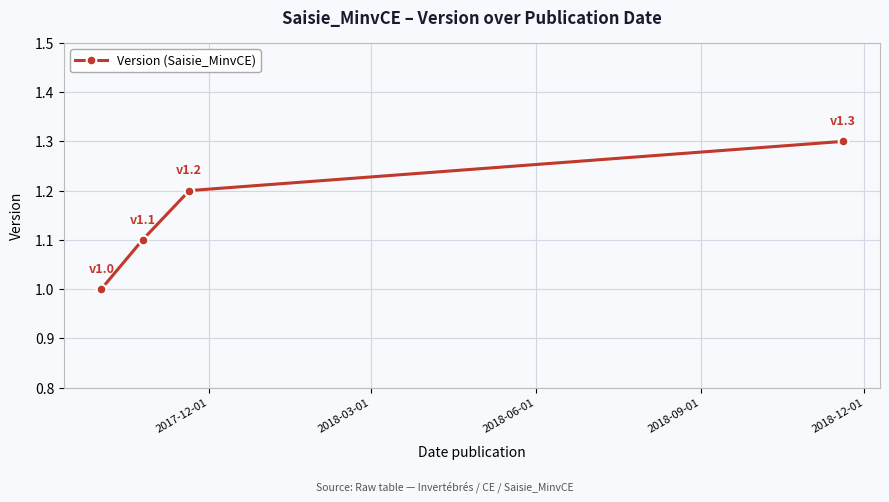

Reading left to right, list all the values displayed in this chart.

1.0	1.1	1.2	1.3